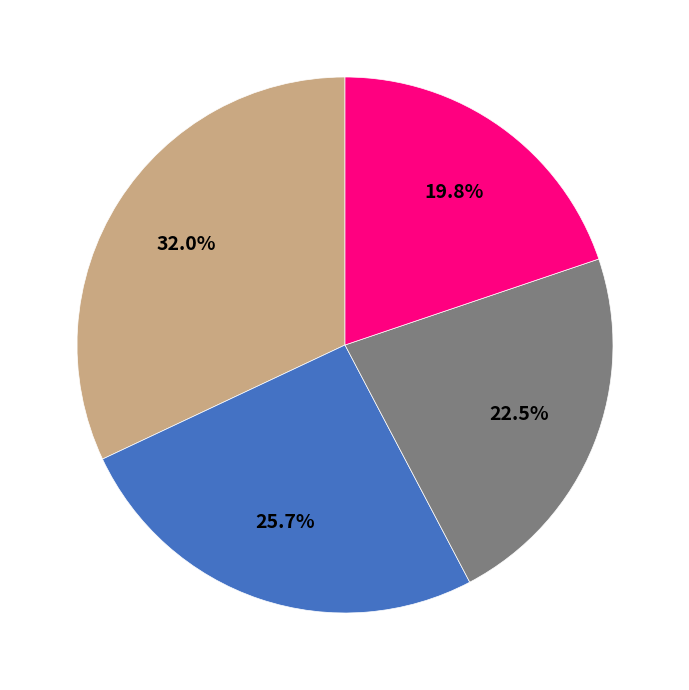

Count the number of slices in the pie.

4